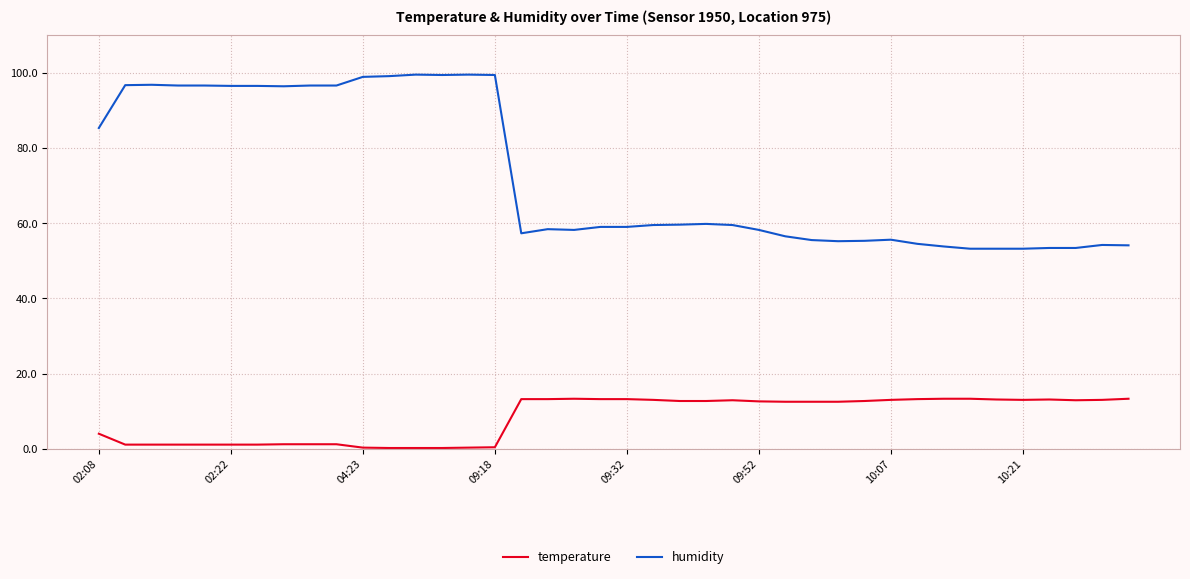

What is the difference between the maximum and minimum values in the temperature series?

13.1